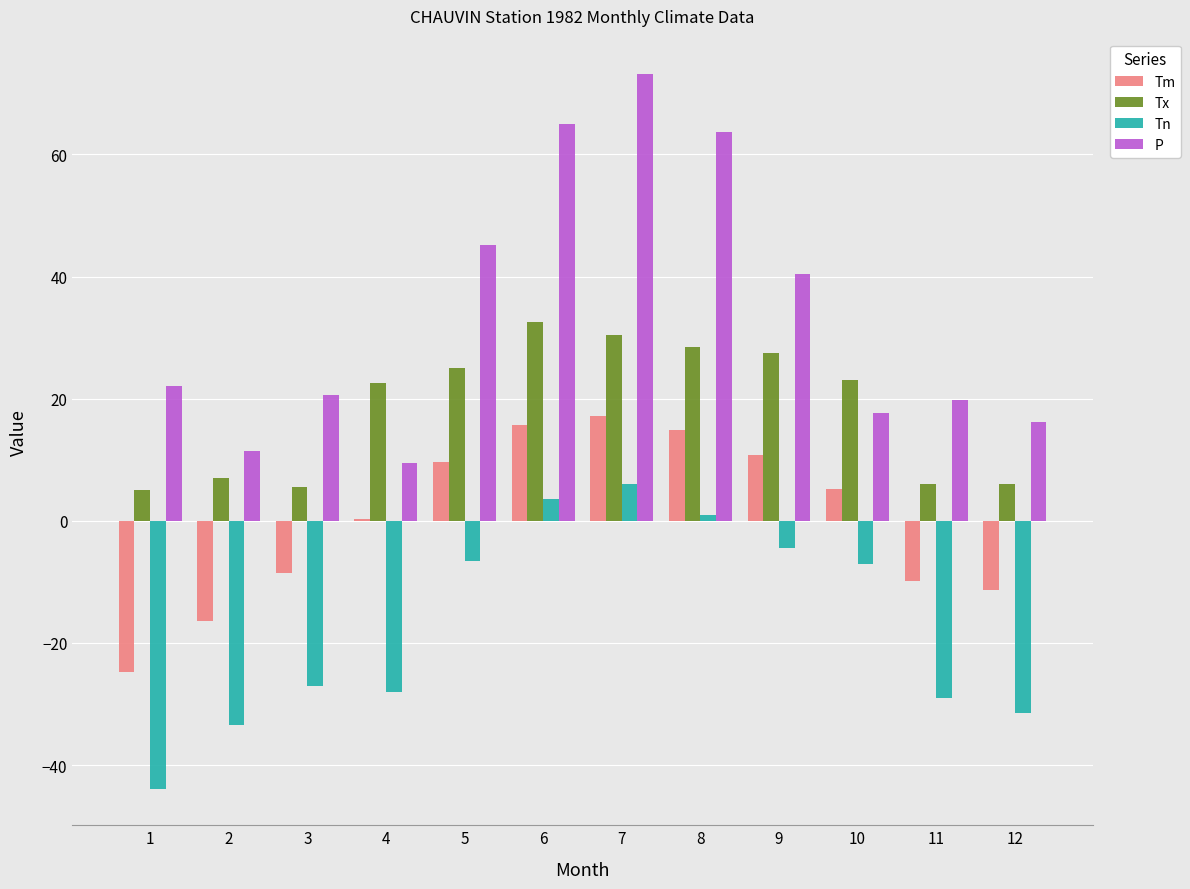

True or false: Tm has a value of 15.7 at 6.

True